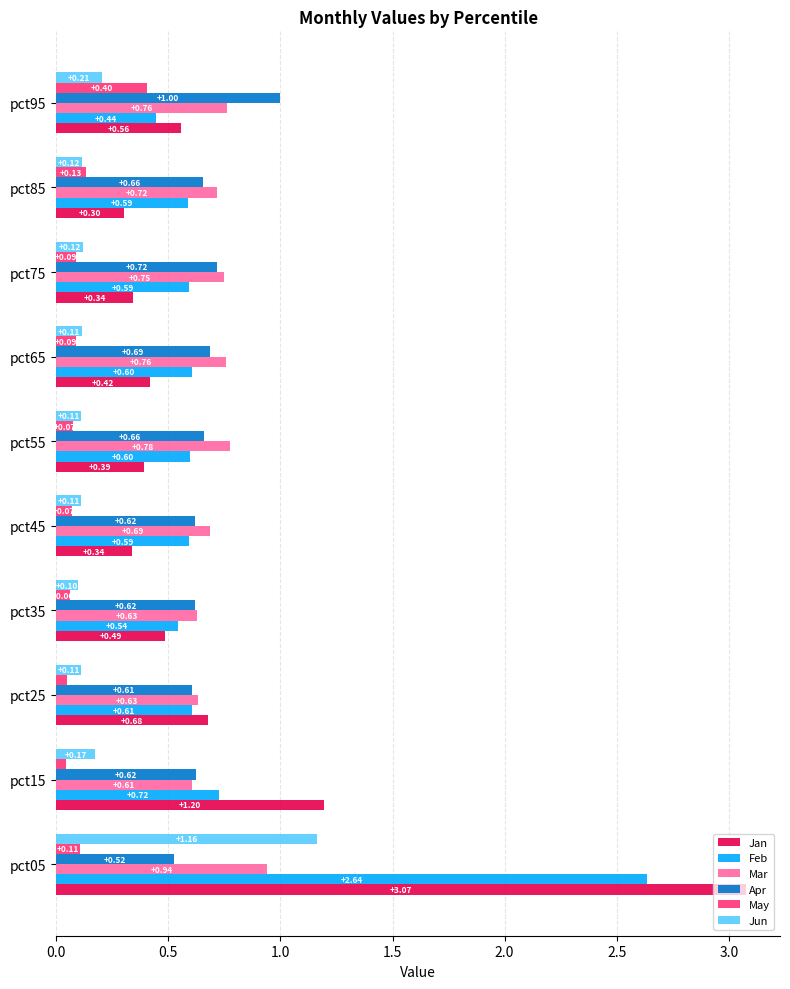

What is the total value across all series at pct05?

8.4